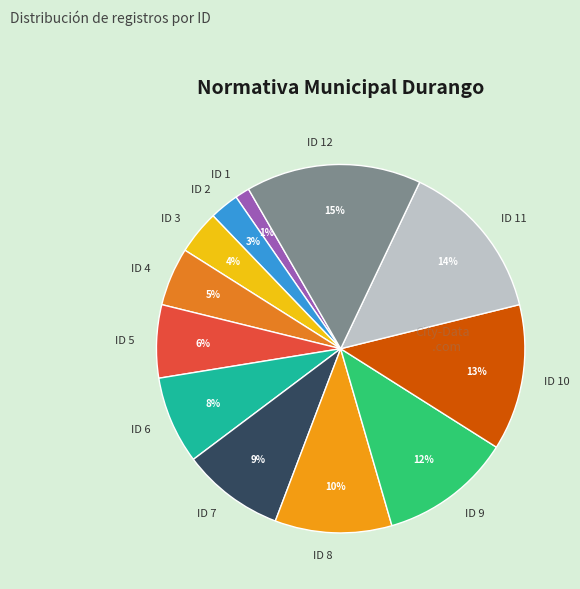

Is ID 8 the majority of the pie?

No